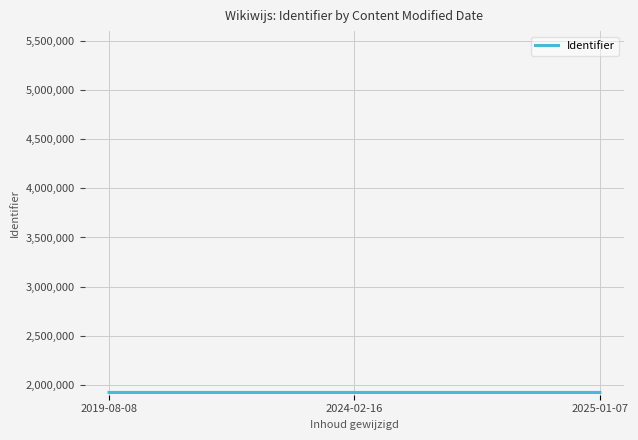

The chart shows a value of 1922893.0 at 2025-01-07. True or false?

True